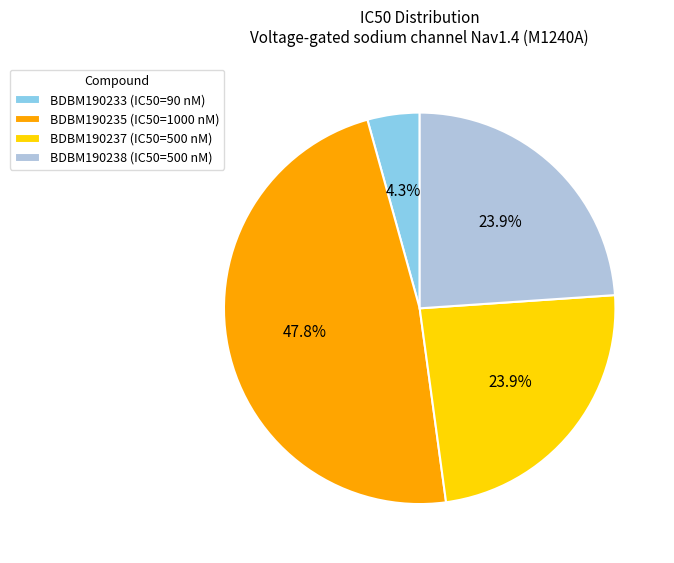

How much of the chart is everything except BDBM190235 (IC50=1000 nM)?

52.2%